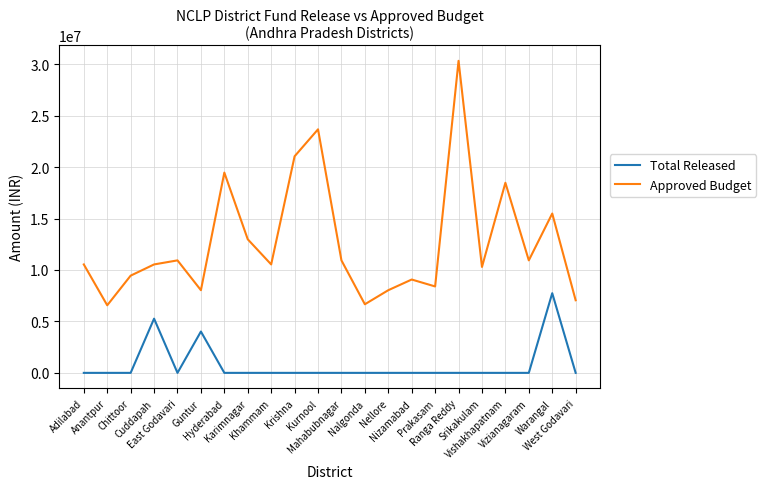

What is the approximate value of Approved Budget at West Godavari?

7057400